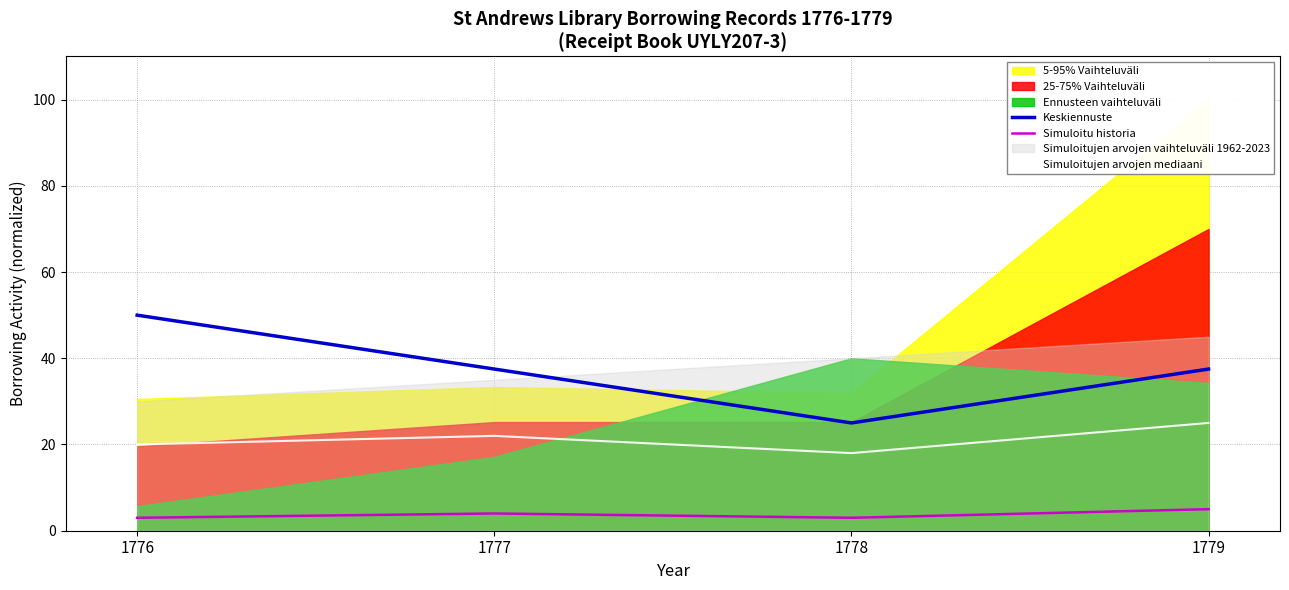

At which label is Simuloitujen arvojen mediaani closest to 21?

1776